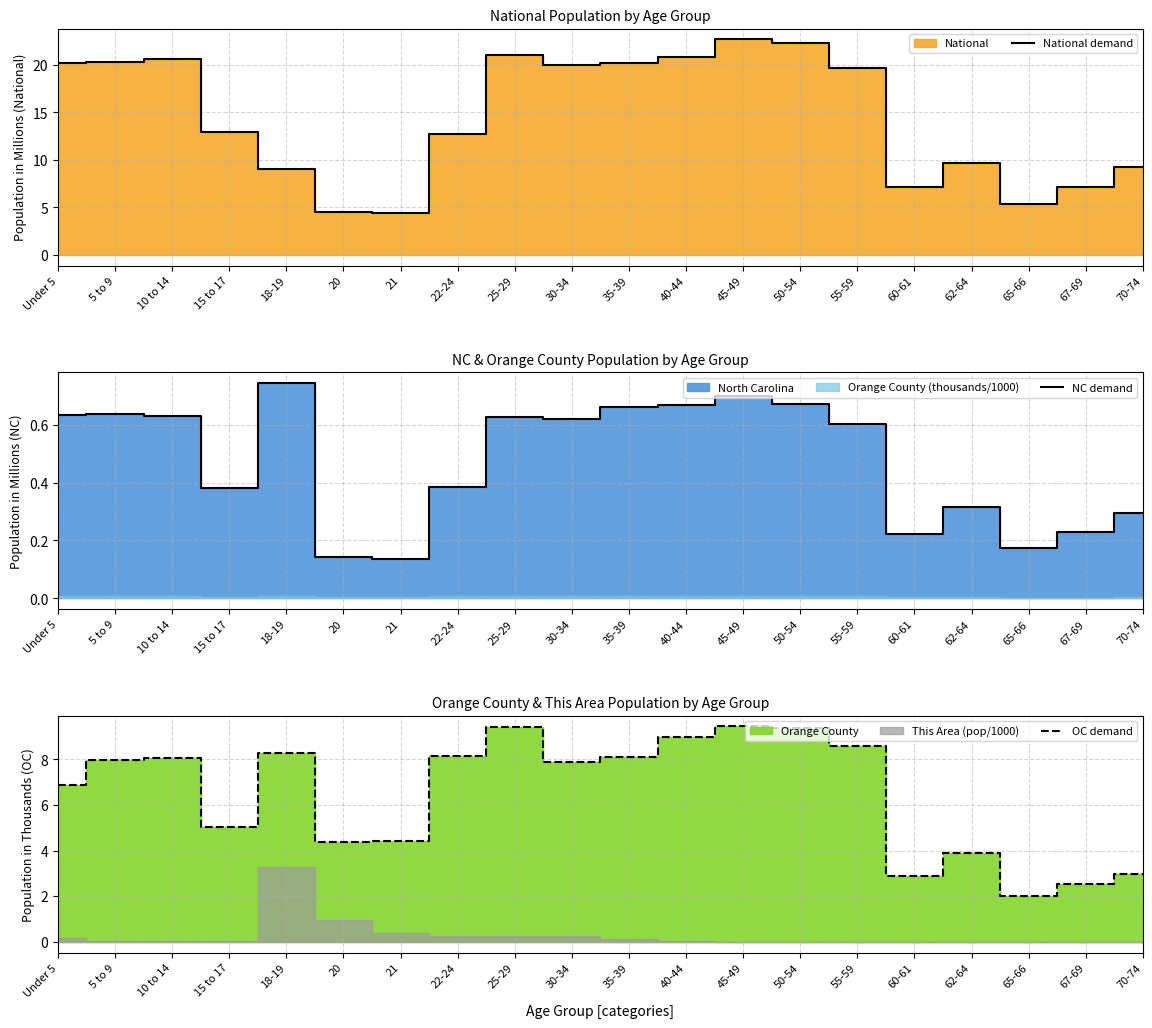

At which category does NC demand reach its first local peak?

5 to 9